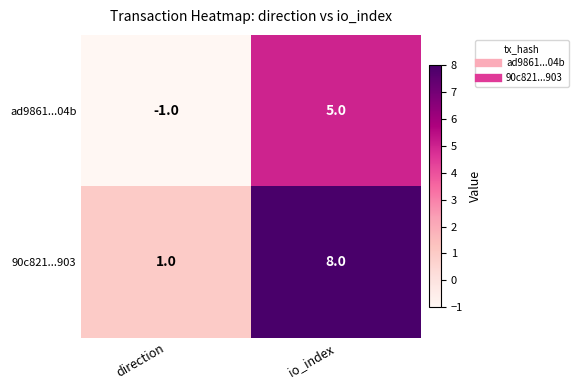

What is the difference between the 90c821...903 values at direction and io_index?

7